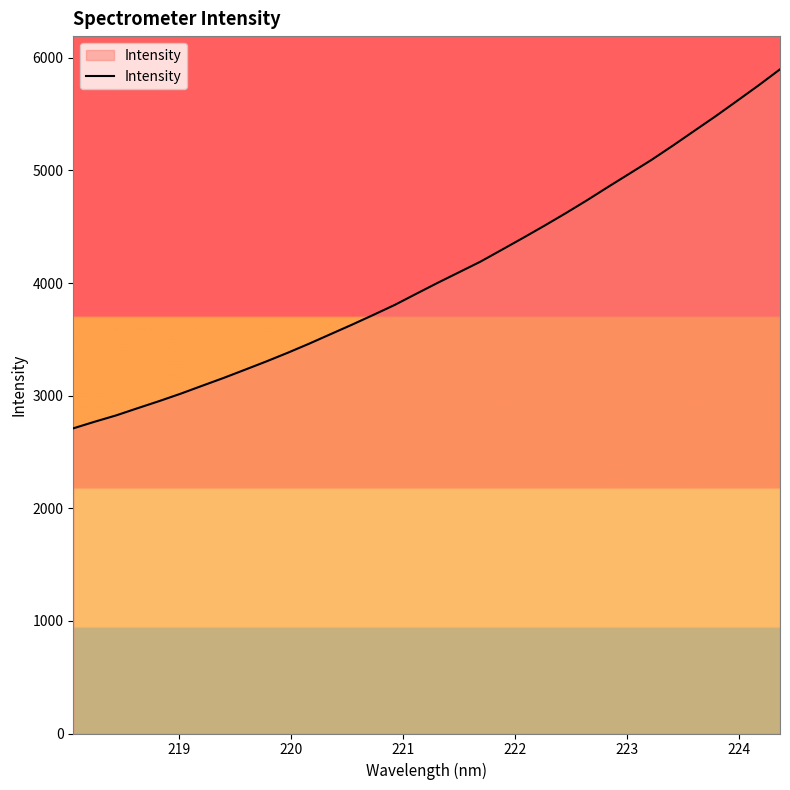

What is the difference between the maximum and second lowest values?

3129.0